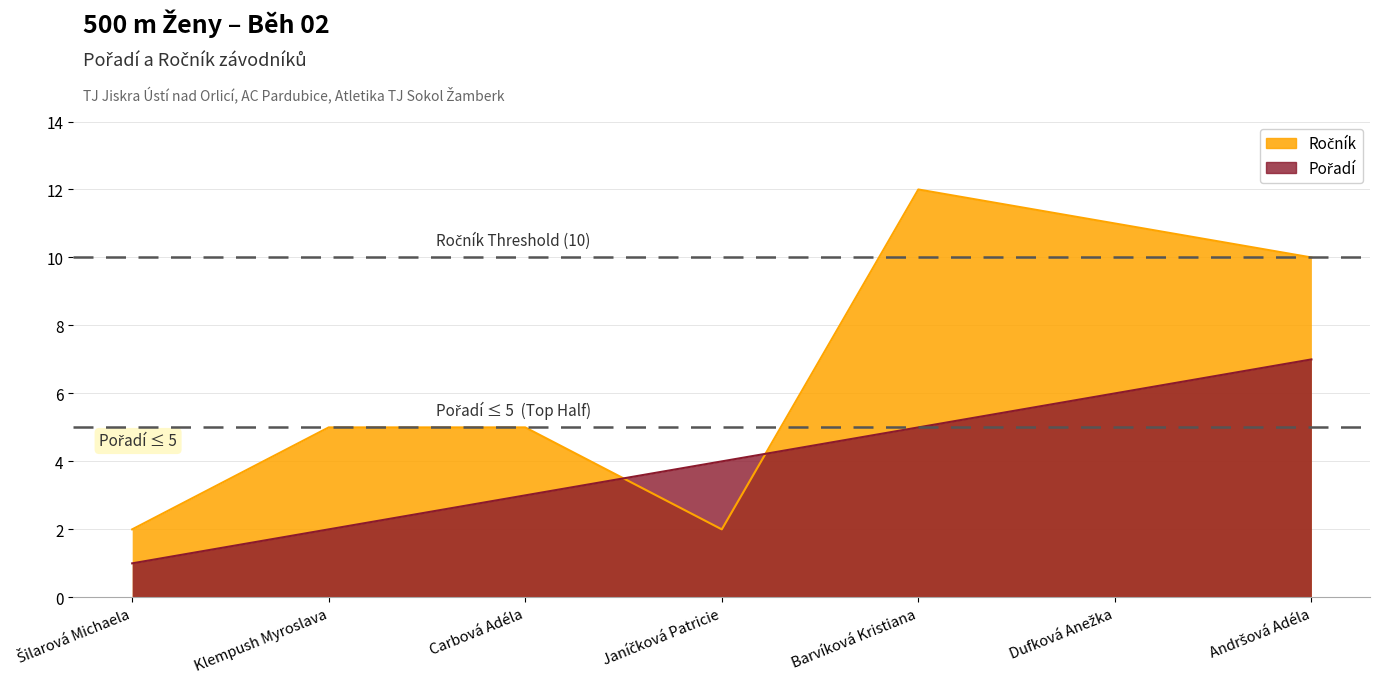

True or false: Ročník and Pořadí cross at least once.

True